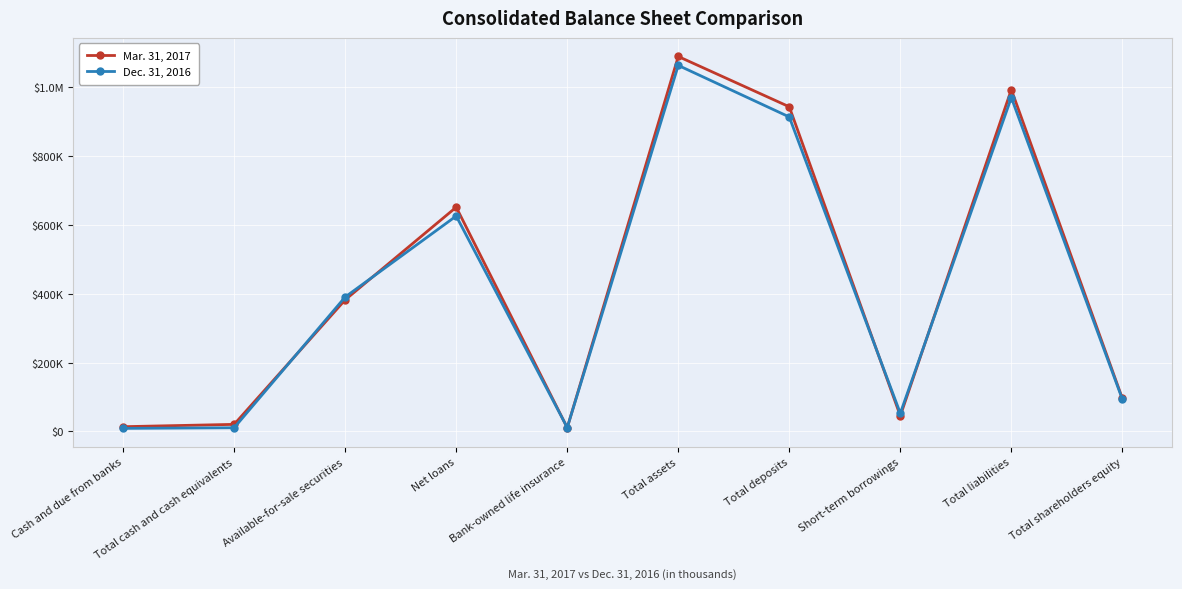

What is the difference between the second highest and minimum values in the Mar. 31, 2017 series?

982041